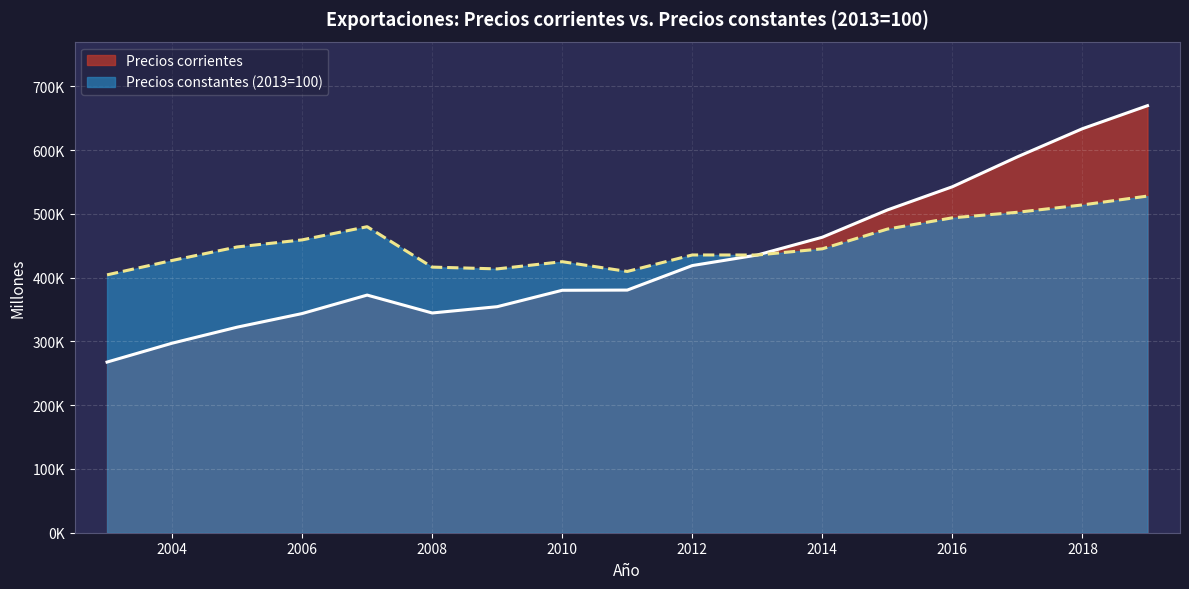

At which category is the sum across all series the highest?

2019